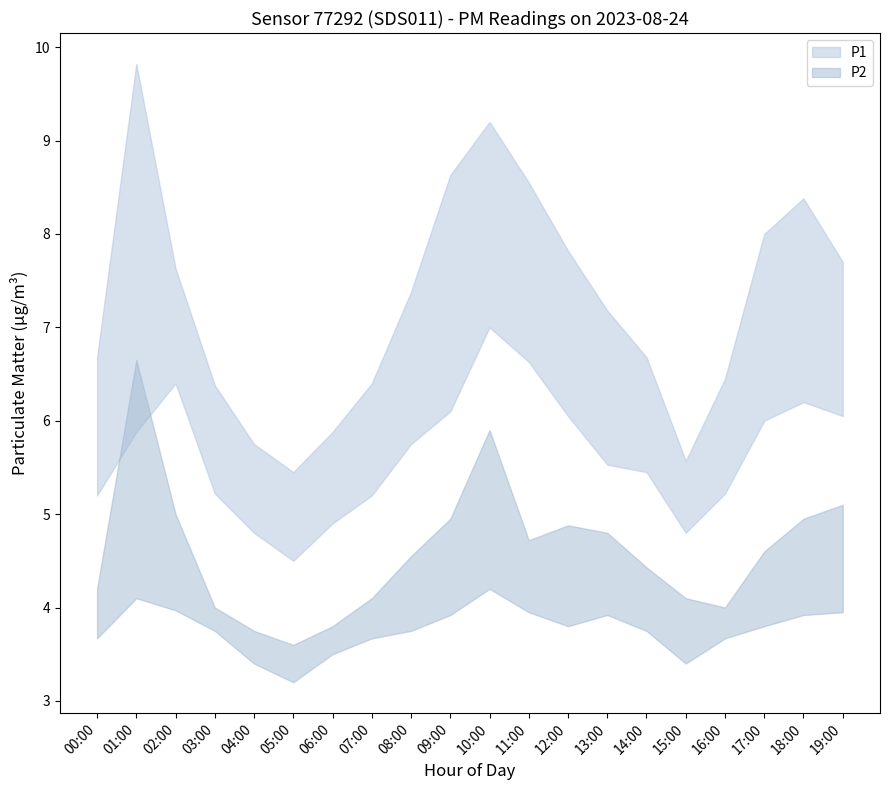

How many values in the P1 series are below 7?

10